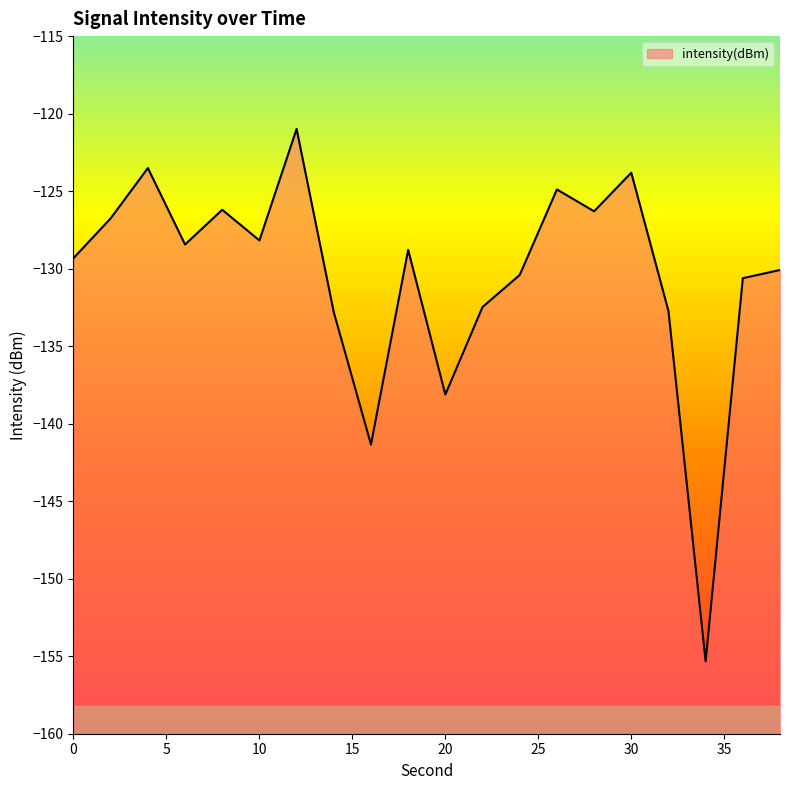

What is the approximate value at 14?

-132.8